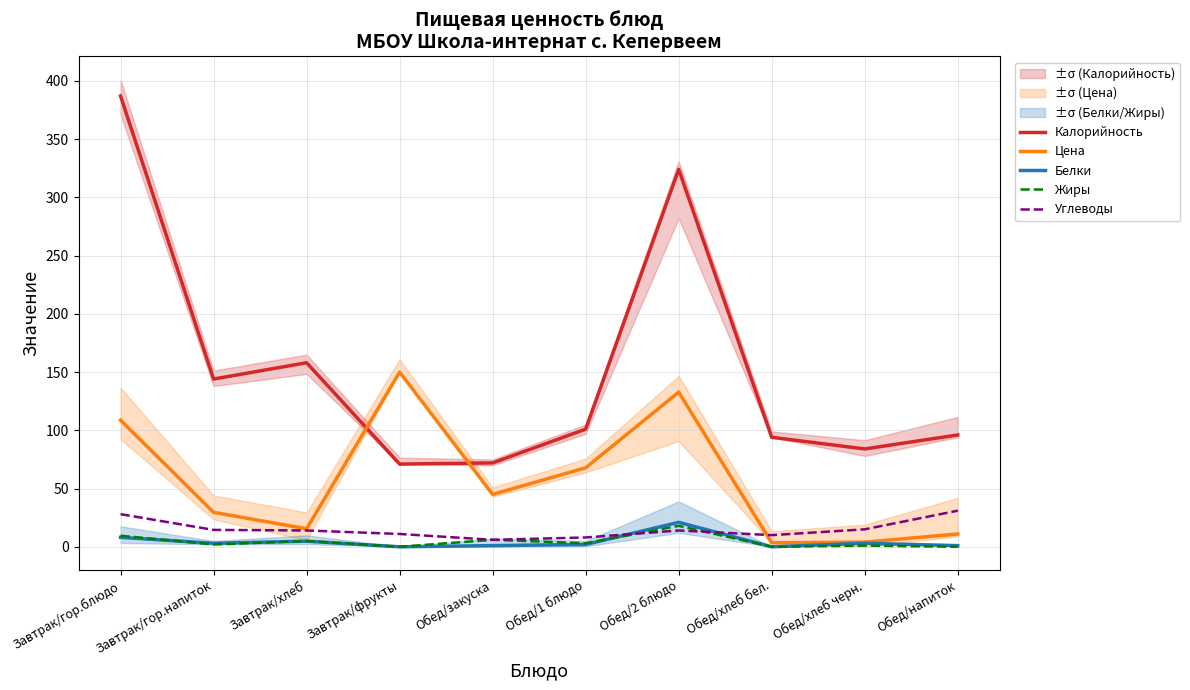

The Жиры series shows -12.3 at Обед/напиток. True or false?

False